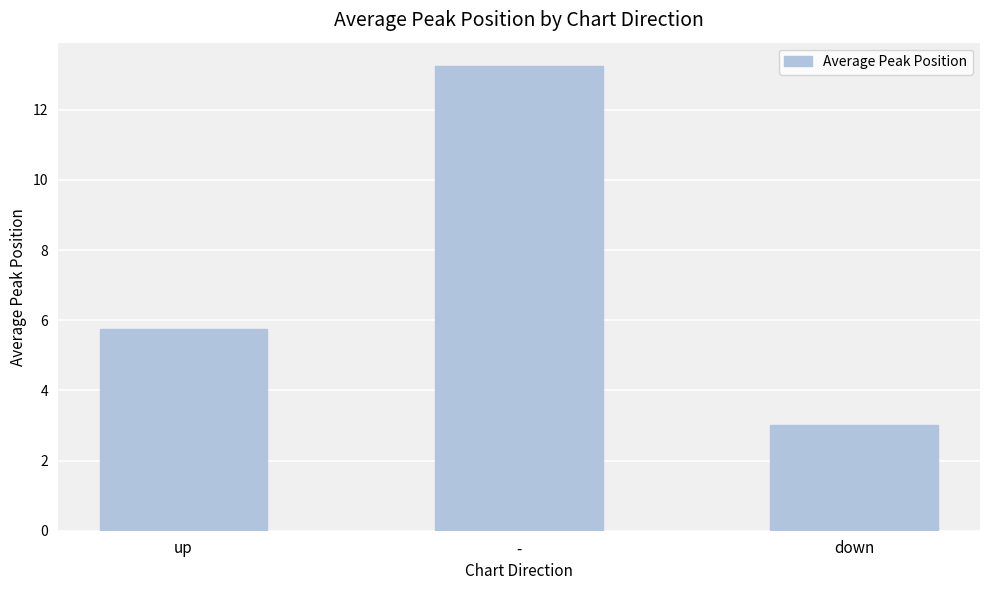

Which label corresponds to the largest value in the chart?

-